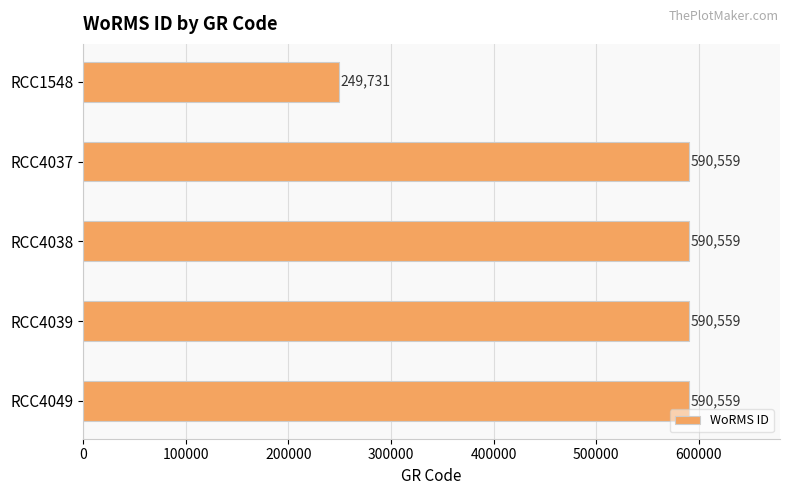

What value does the data have at RCC4039, to the nearest 100?

590600